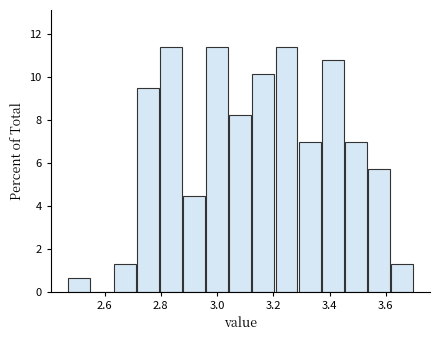

Reading left to right, transcribe this chart: for each bar, give the range it covers on the x-axis and its height. Neither the bar edges nor the heights are printed on the chart, so give them approximately, as read against the axes.

2.470 to 2.552: 0.6
2.552 to 2.634: 0
2.634 to 2.716: 1.2
2.716 to 2.798: 9.4
2.798 to 2.880: 11.4
2.880 to 2.962: 4.4
2.962 to 3.044: 11.4
3.044 to 3.126: 8.2
3.126 to 3.208: 10.2
3.208 to 3.290: 11.4
3.290 to 3.372: 7.0
3.372 to 3.454: 10.8
3.454 to 3.536: 7.0
3.536 to 3.618: 5.6
3.618 to 3.700: 1.2